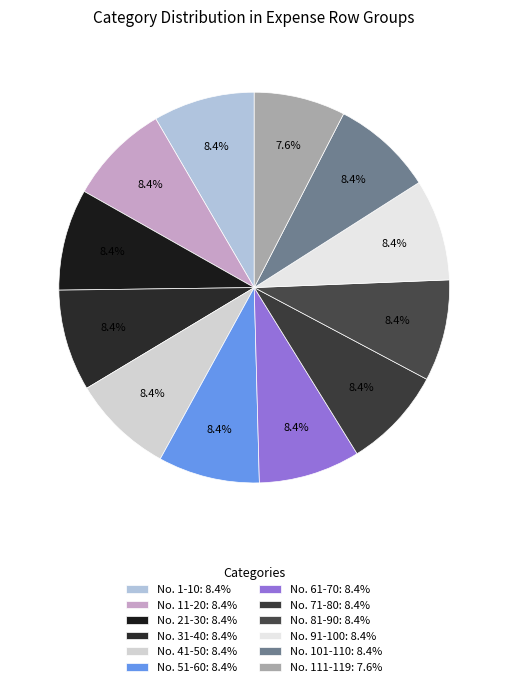

What is the smallest slice in the pie chart?

No. 111-119